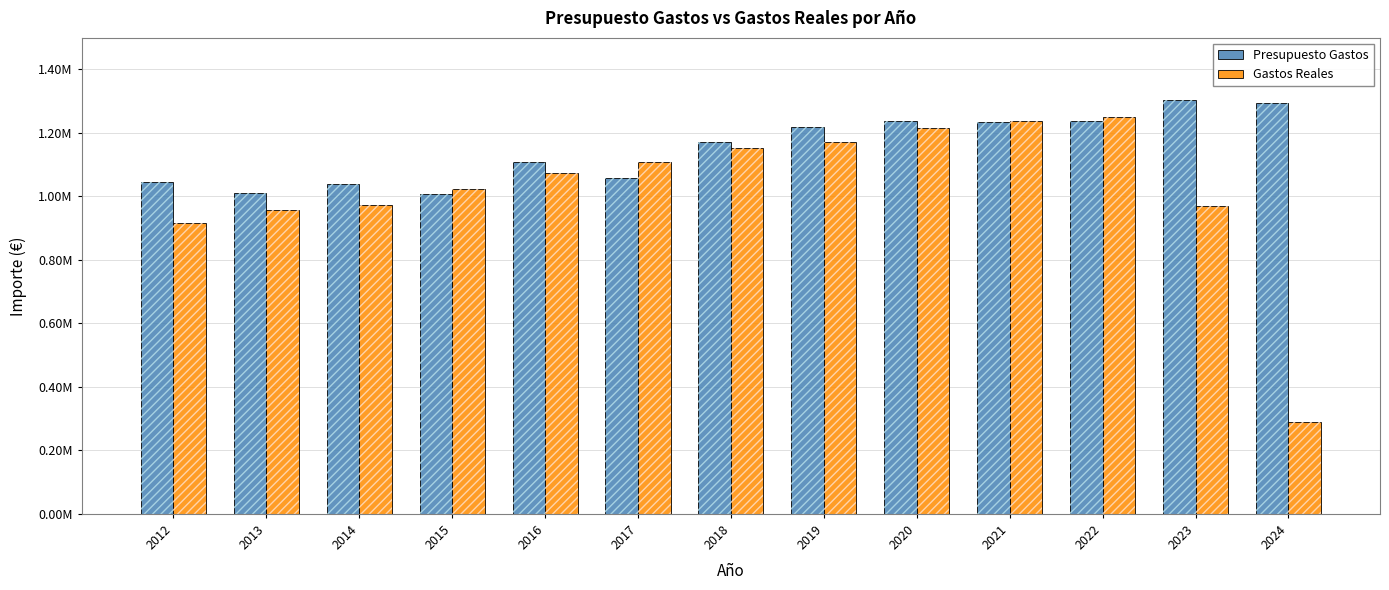

Which category has the highest value in the Presupuesto Gastos series?

2023